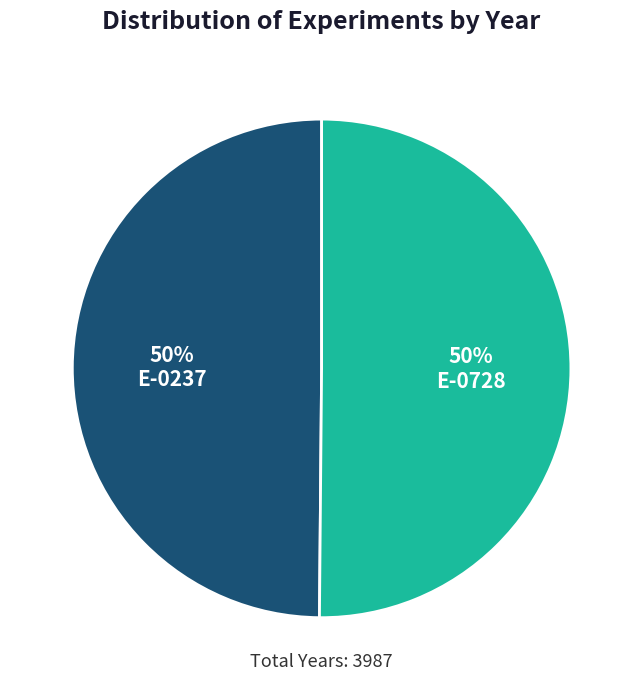

To the nearest percent, what is the average slice percentage?

50%